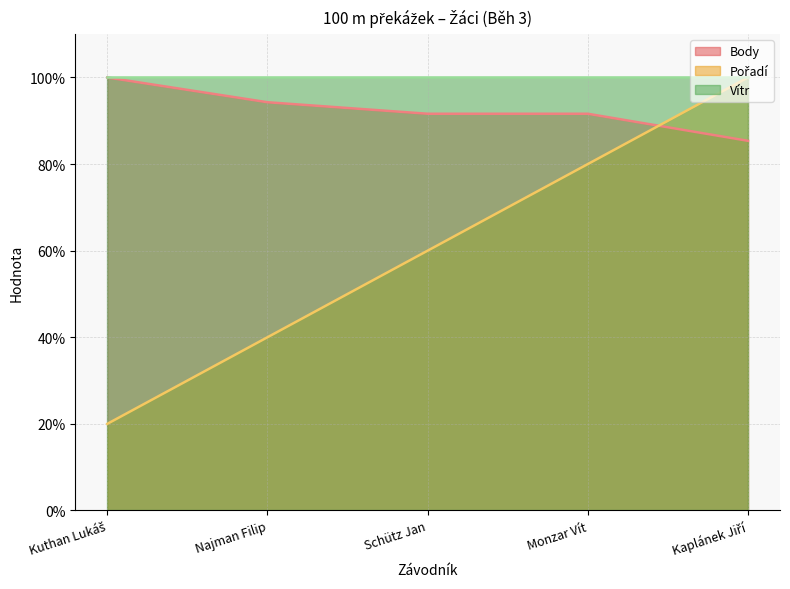

What is the total value across all series at Monzar Vít?

271.6